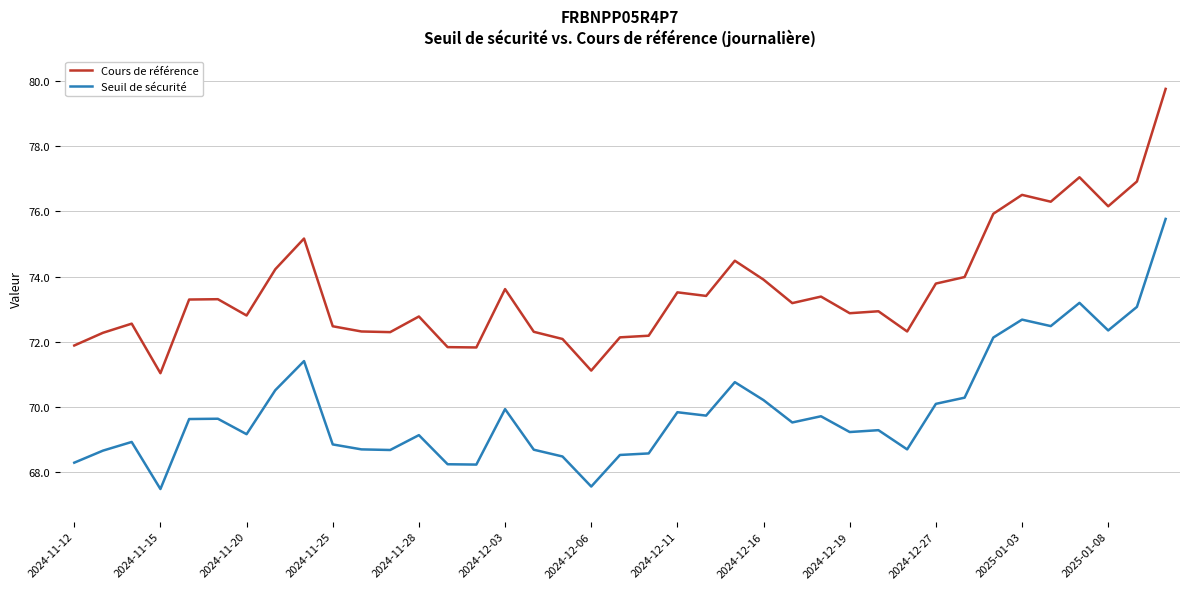

What is the difference between the maximum and minimum values in the Seuil de sécurité series?

8.3